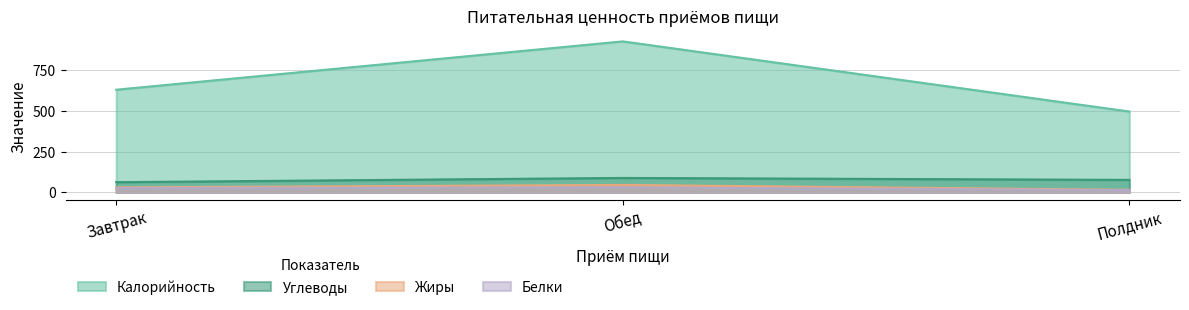

How many Калорийность values are between 497 and 928?

3